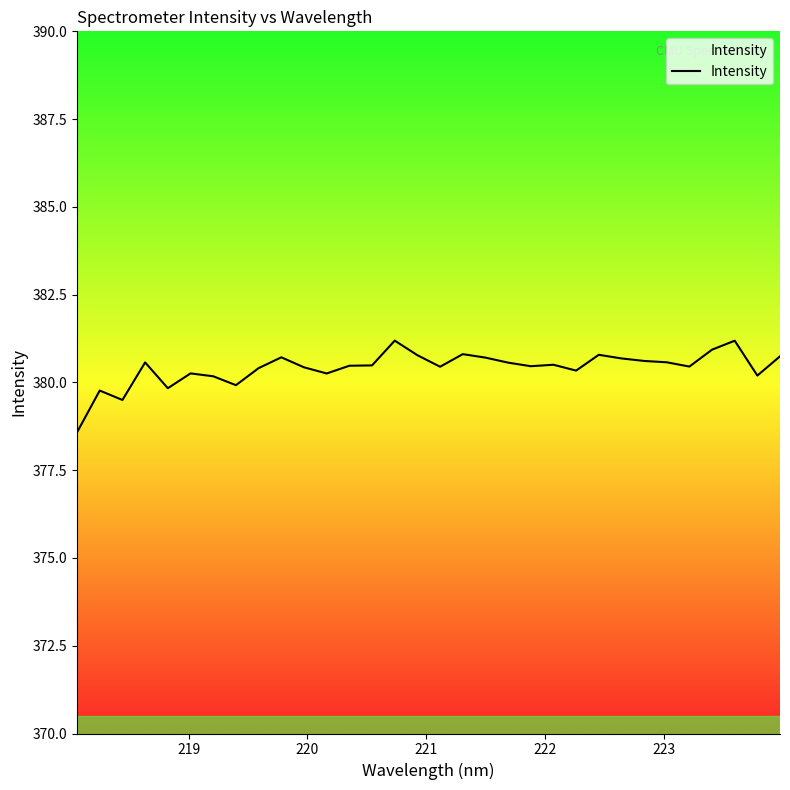

What is the greatest value displayed?

381.2